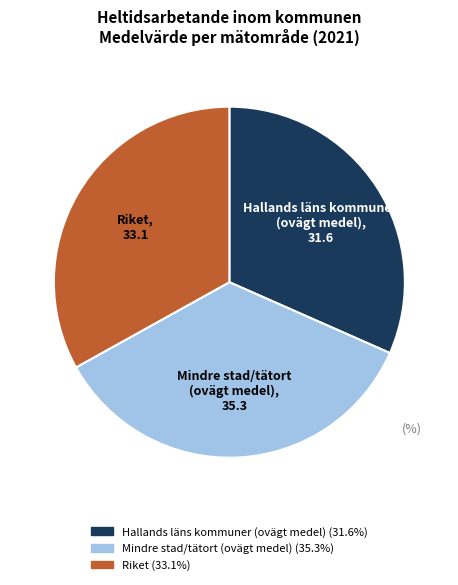

Which slice is the smallest?

Hallands läns kommuner (ovägt medel)